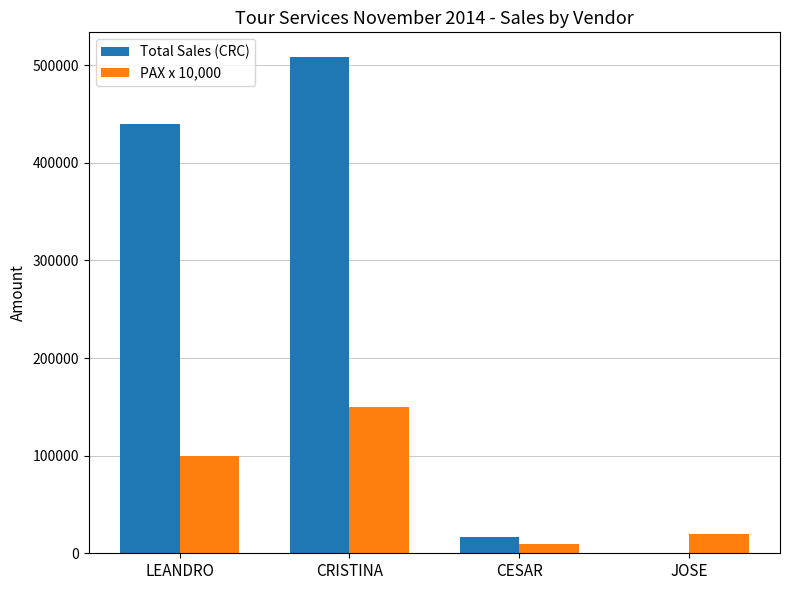

Which series changed the most between LEANDRO and CESAR?

Total Sales (CRC)